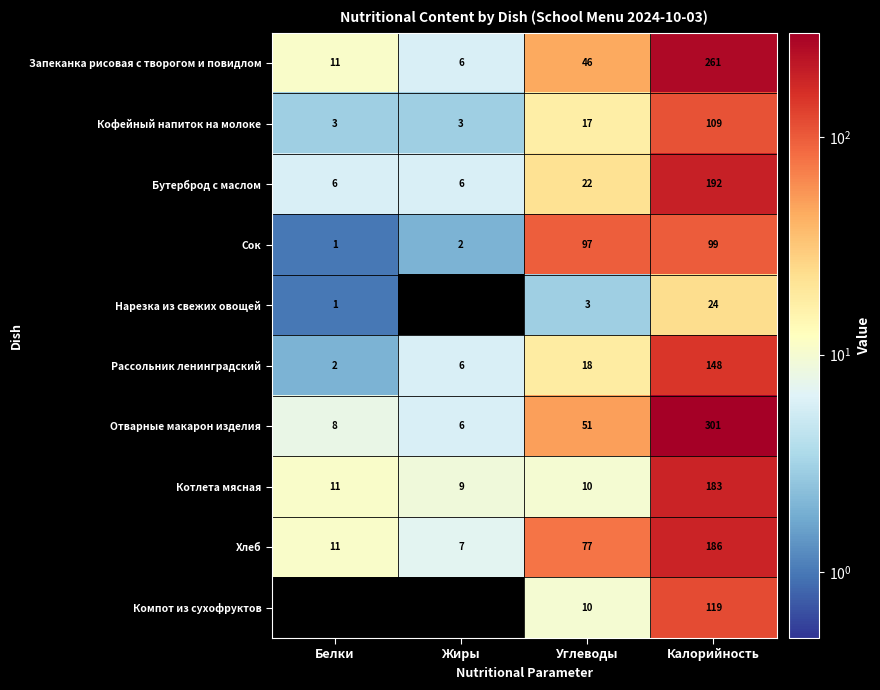

Rank the series by their maximum value, from highest to lowest.

Отварные макарон изделия, Запеканка рисовая с творогом и повидлом, Бутерброд с маслом, Хлеб, Котлета мясная, Рассольник ленинградский, Компот из сухофруктов, Кофейный напиток на молоке, Сок, Нарезка из свежих овощей